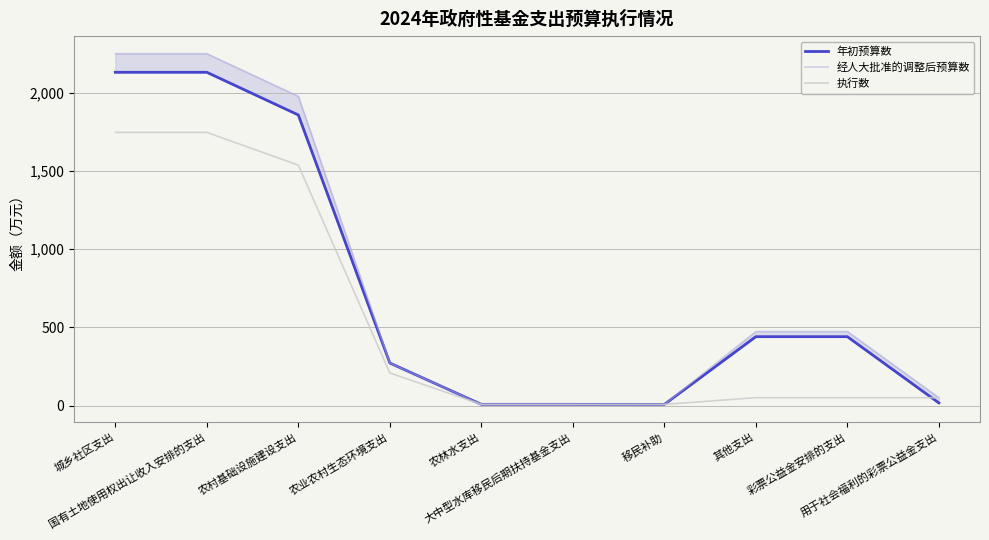

Does the chart display data point markers on the line(s)?

No